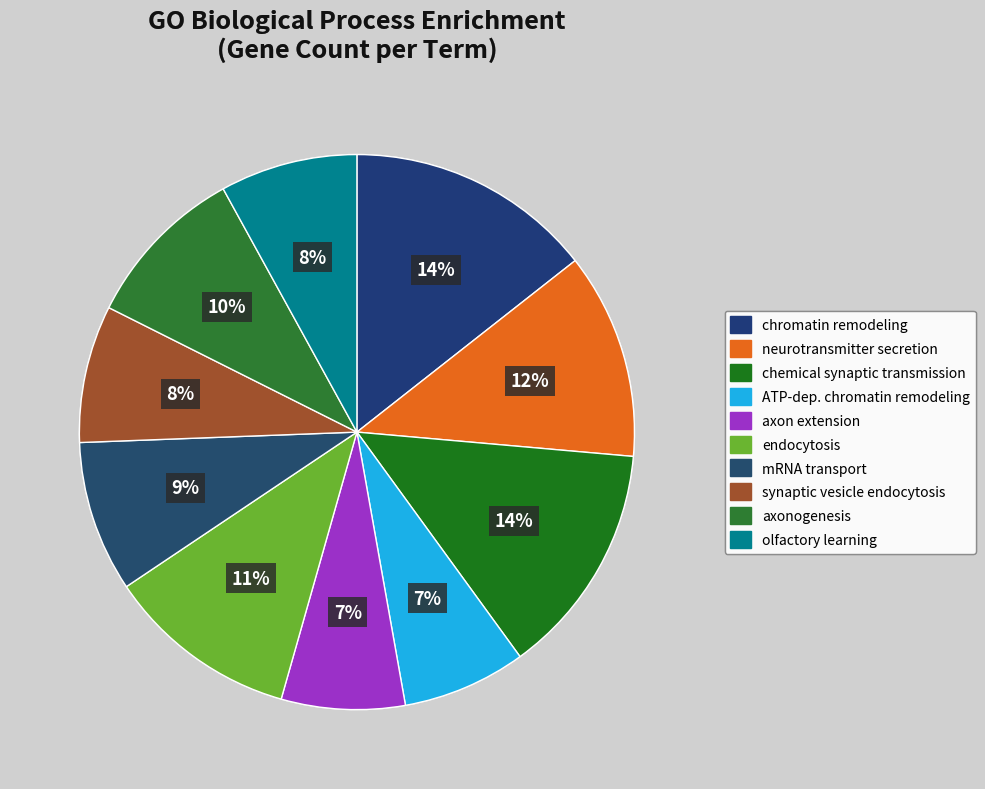

How many segments does this pie chart have?

10